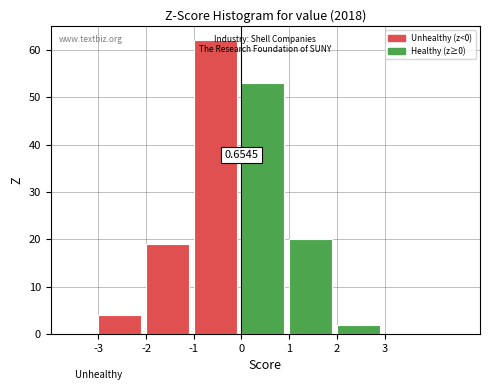

Which range on the x-axis has the tallest bar?

-1 to 0